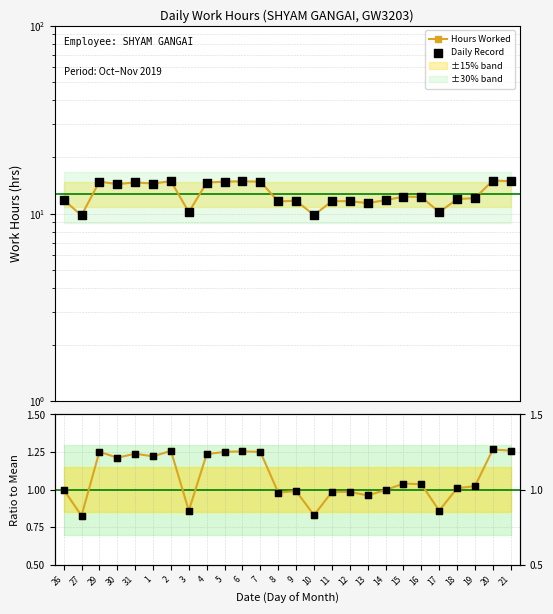

At how many categories does at least one series exceed 10?

24